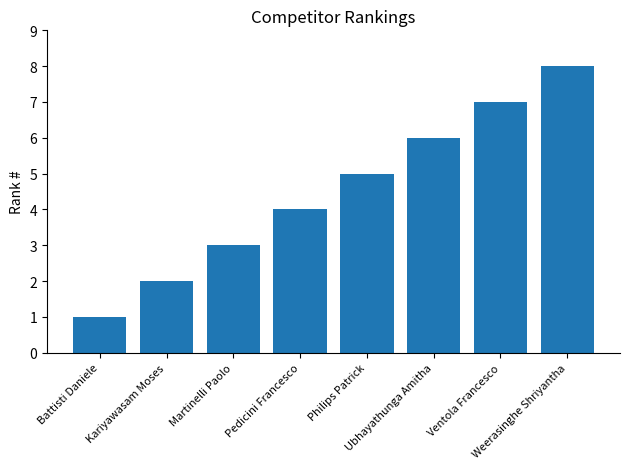

What is the difference between the second highest and minimum values?

6